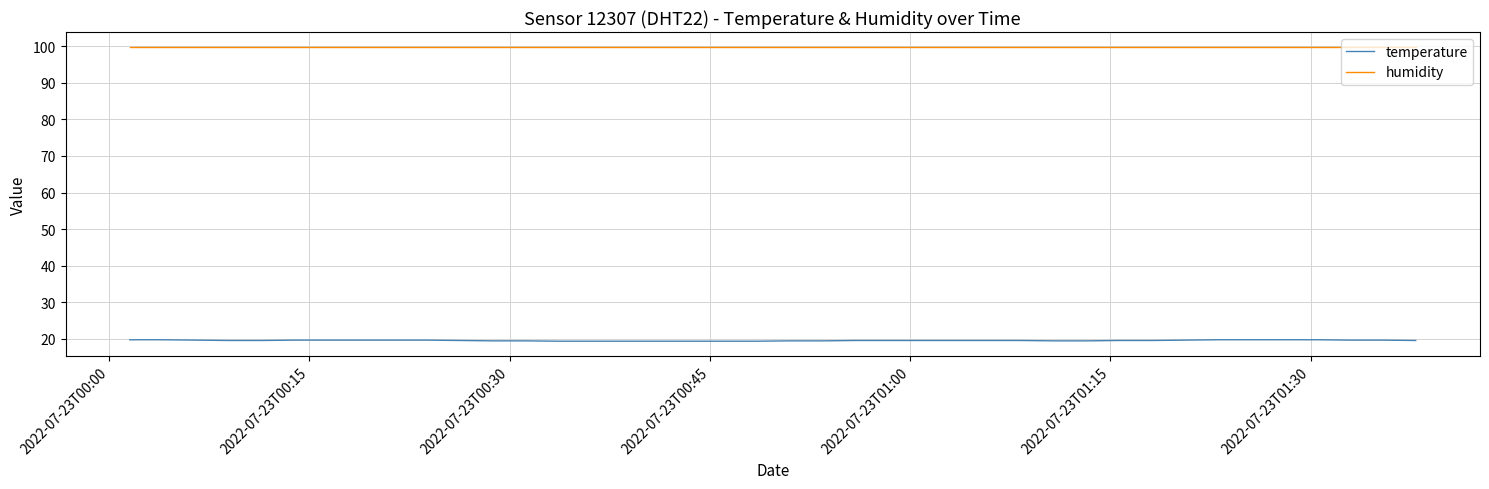

Which series has the largest total across all categories?

humidity